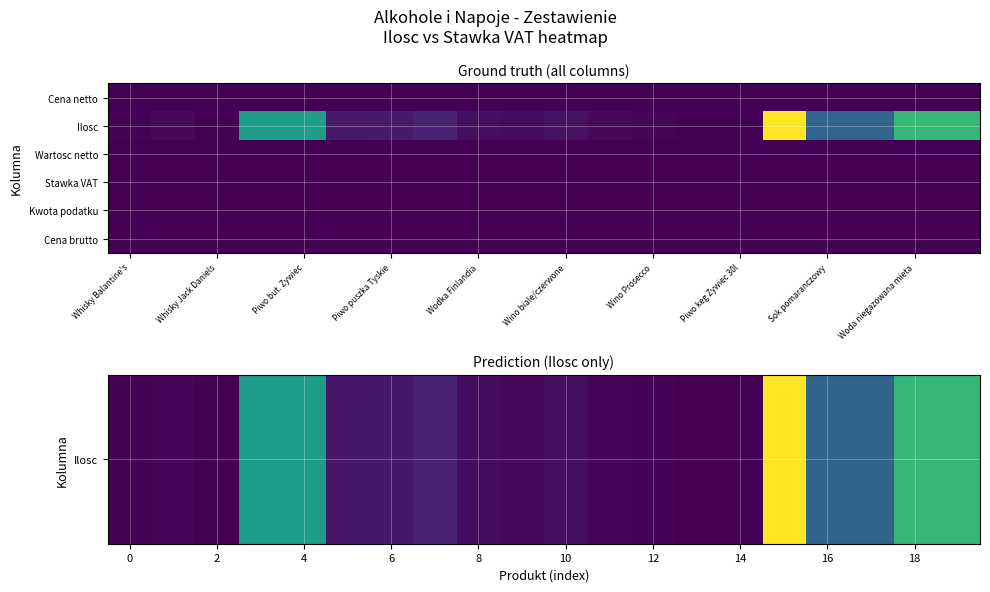

At which category is the sum across all series the highest?

15